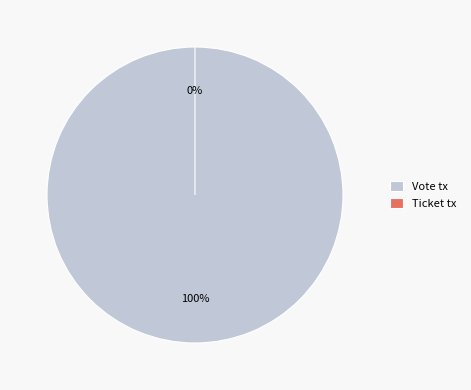

To the nearest percent, what is the difference between the largest and smallest slice percentages?

100%